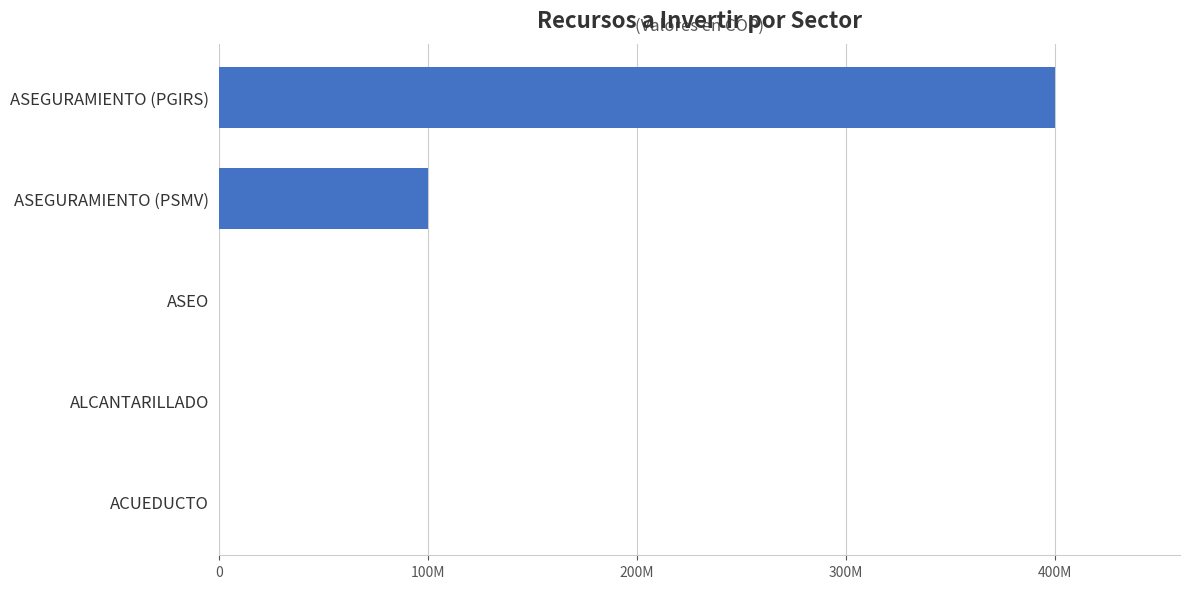

Are the bars horizontal?

Yes